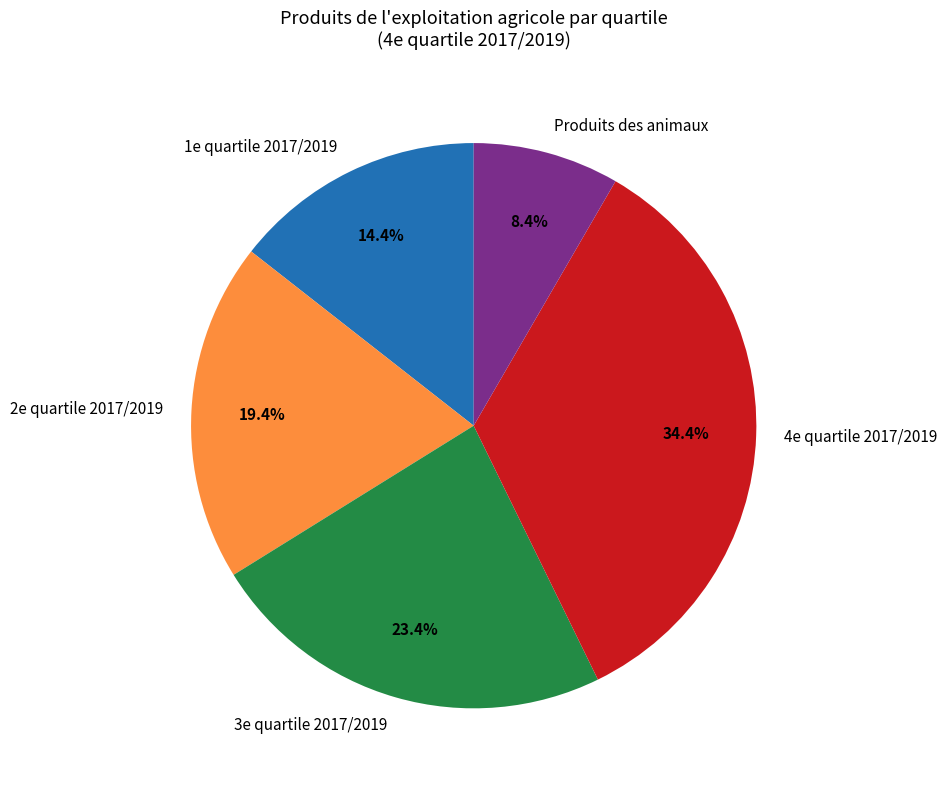

To the nearest percent, what portion does 4e quartile 2017/2019 represent?

34%